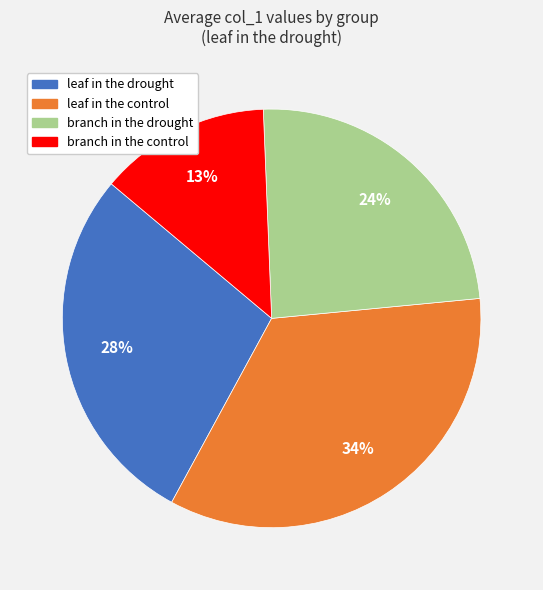

To the nearest percent, what is the average slice percentage?

25%